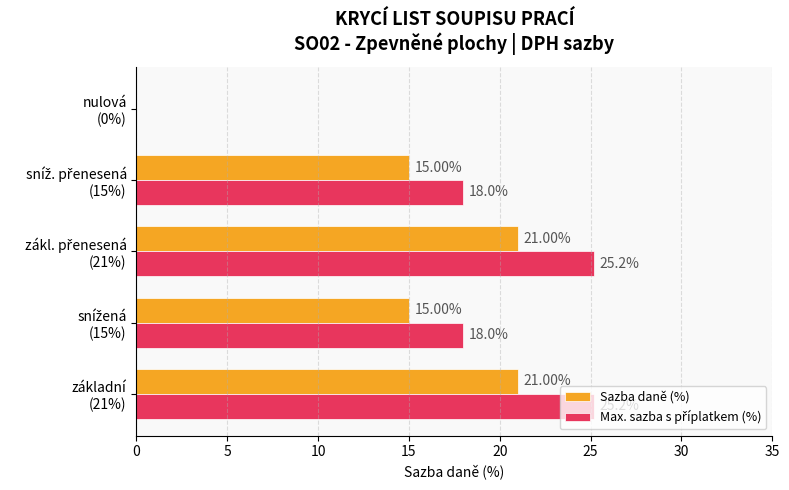

How many positive values does the Sazba daně (%) series have?

4